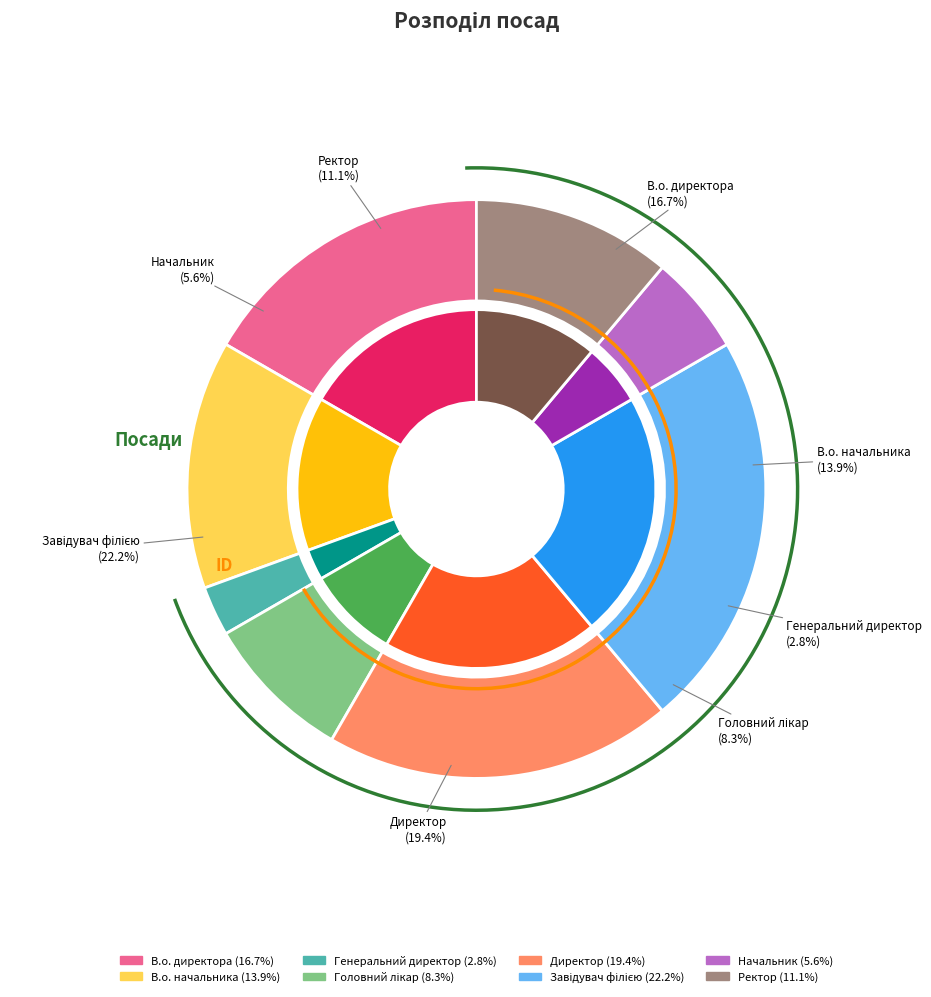

Rank the categories by value from highest to lowest.

Завідувач філією, Директор, В.о. директора, В.о. начальника, Ректор, Головний лікар, Начальник, Генеральний директор